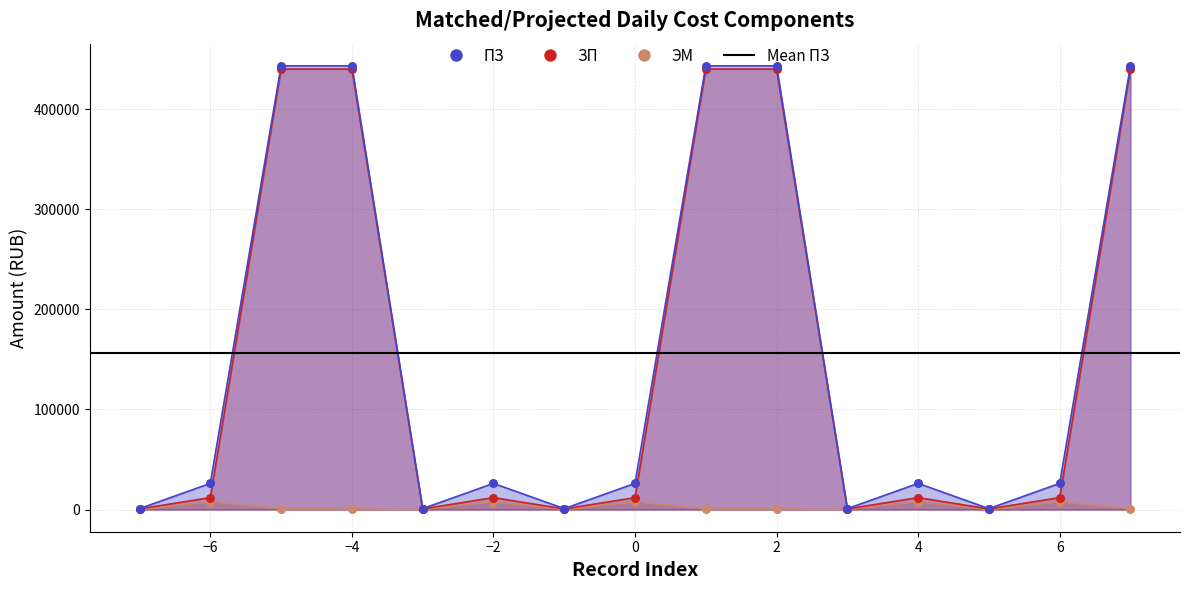

What is the total value across all series at -2?

45672.1